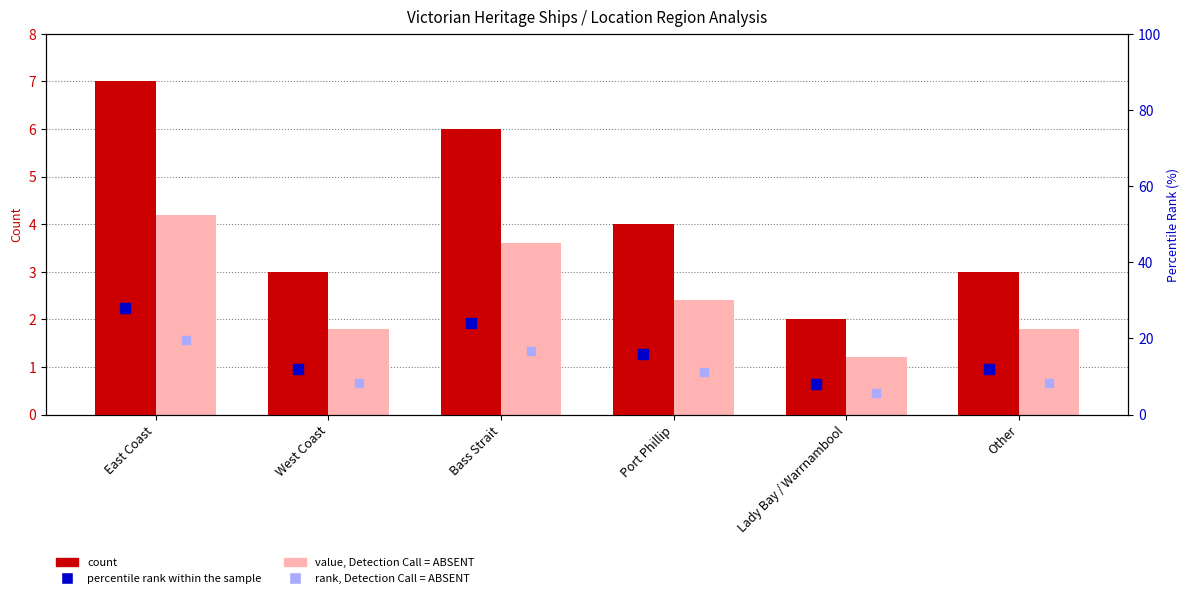

At which category is the sum across all series the highest?

East Coast